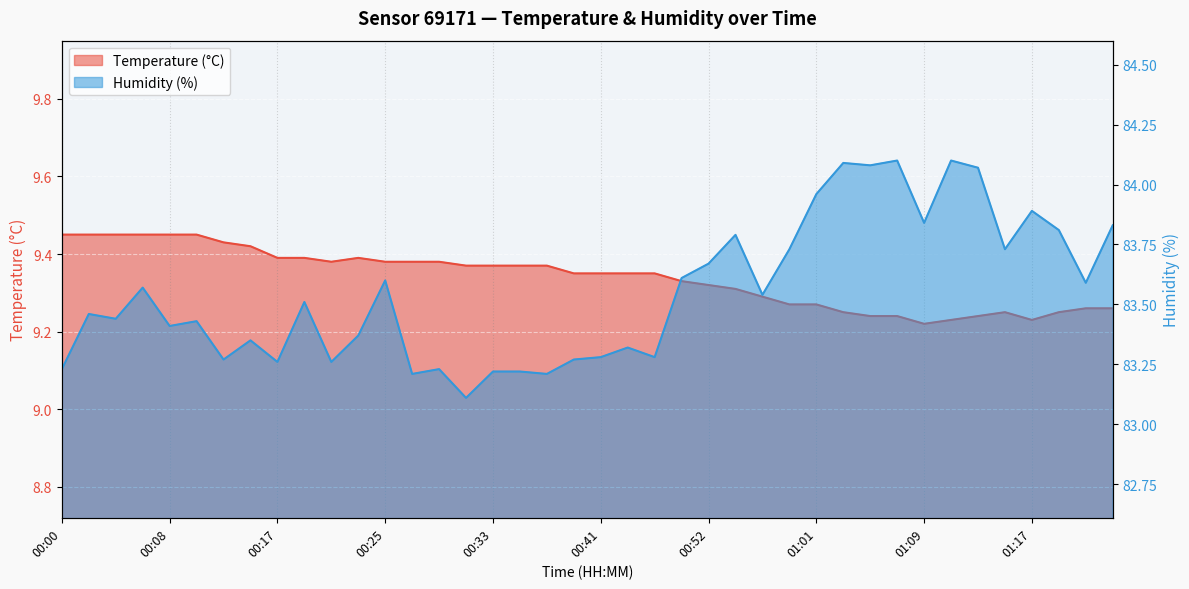

What is the minimum value for Temperature (°C)?

9.2